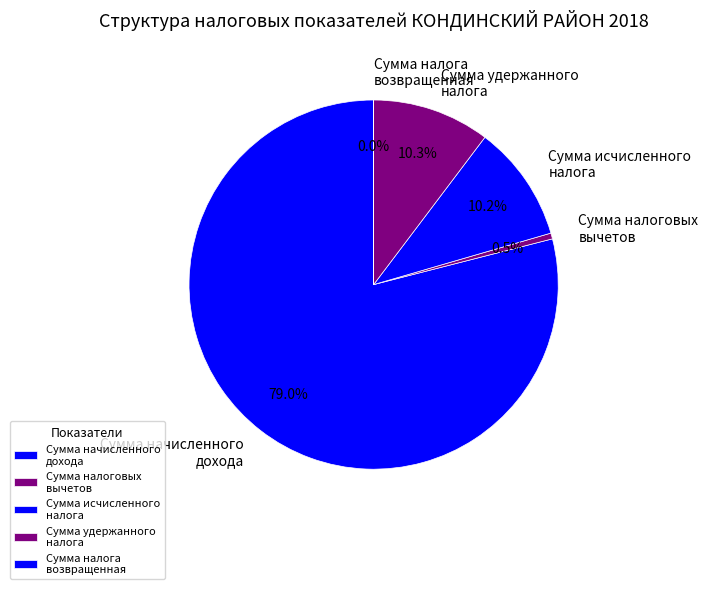

Which slice represents more than half of the pie?

Сумма начисленного дохода